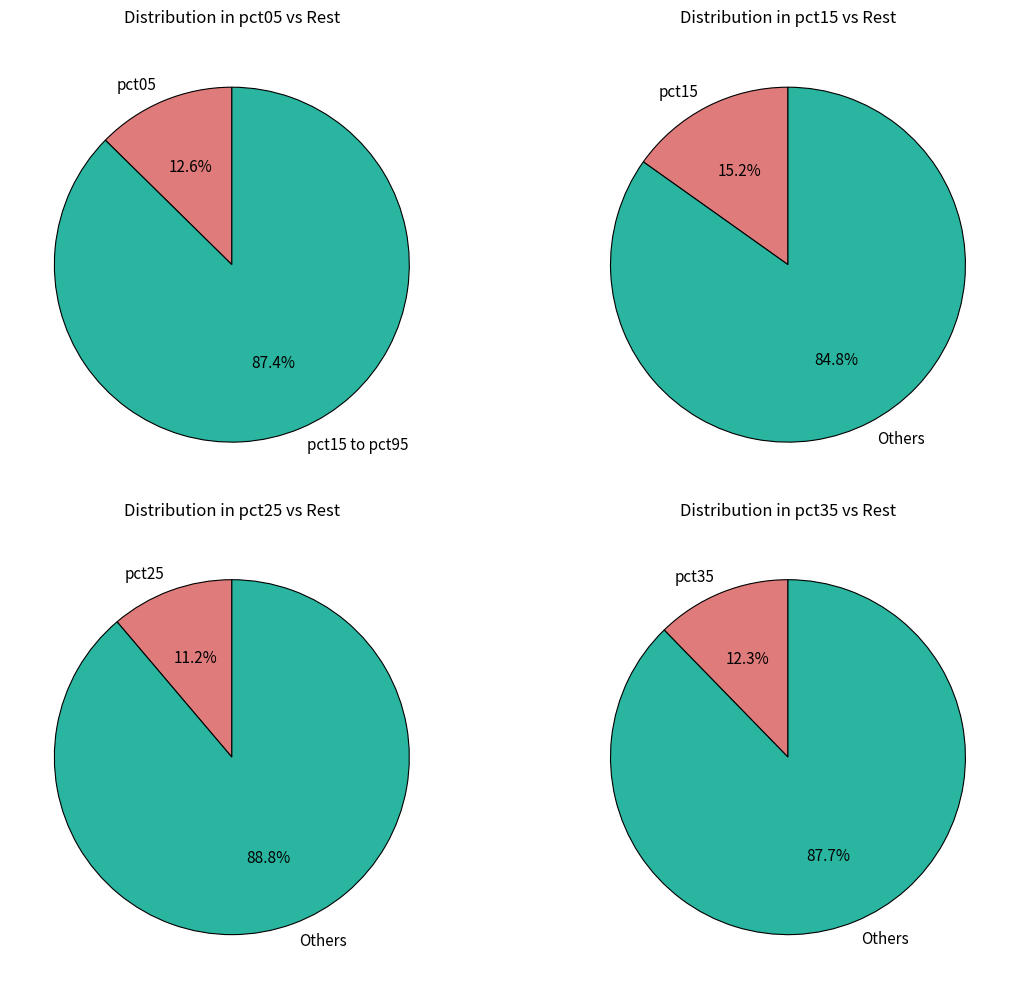

Between pct15 and pct95, which is larger?

pct15